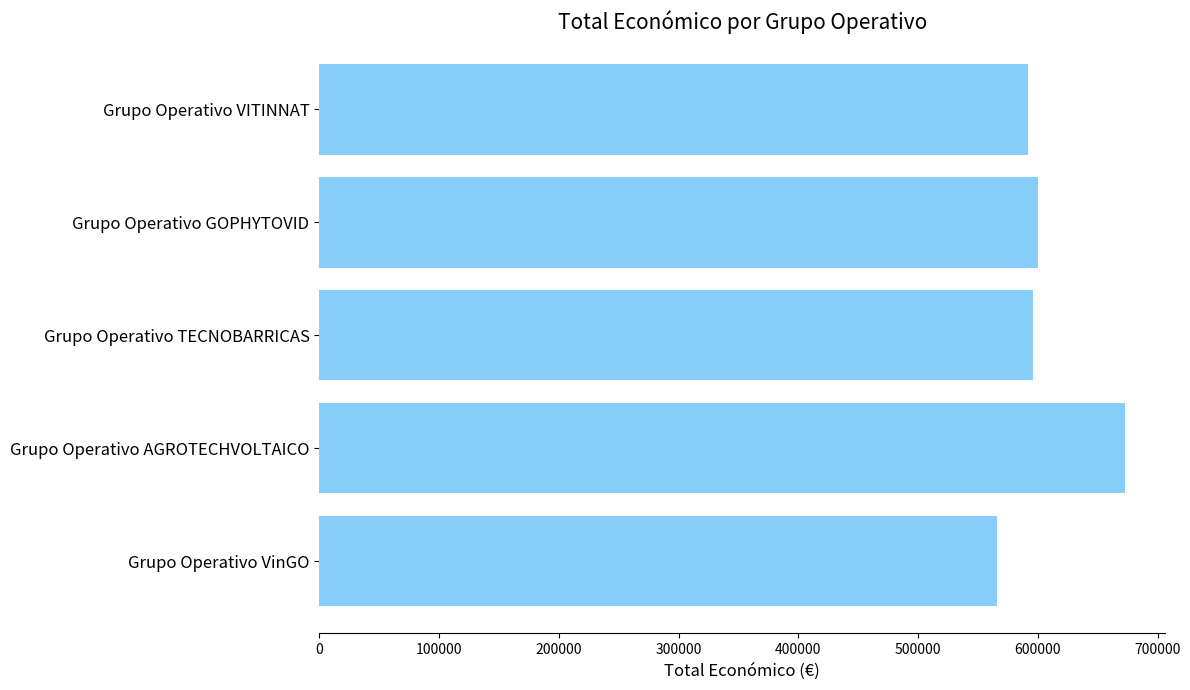

How many data points does each series have?

5